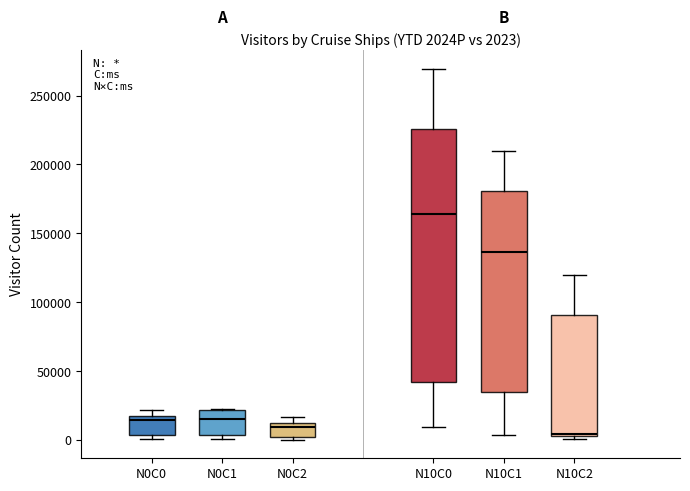

Which box has the highest median line?

N10C0